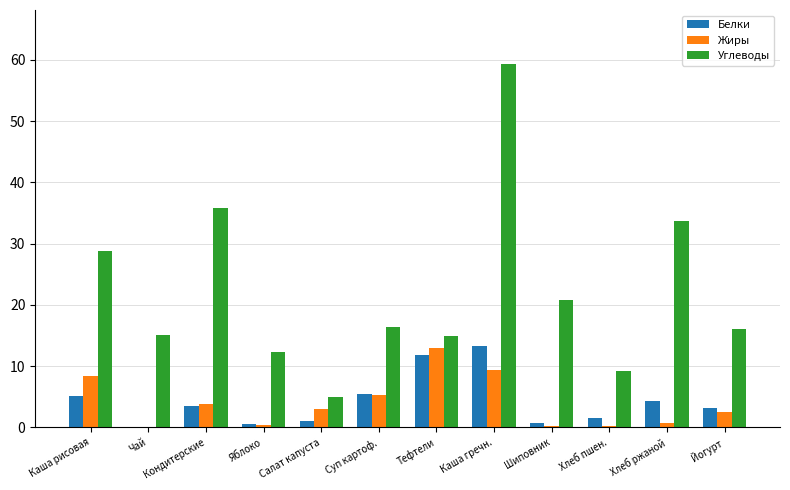

Is it true that Жиры equals 3.8 at Кондитерские?

True